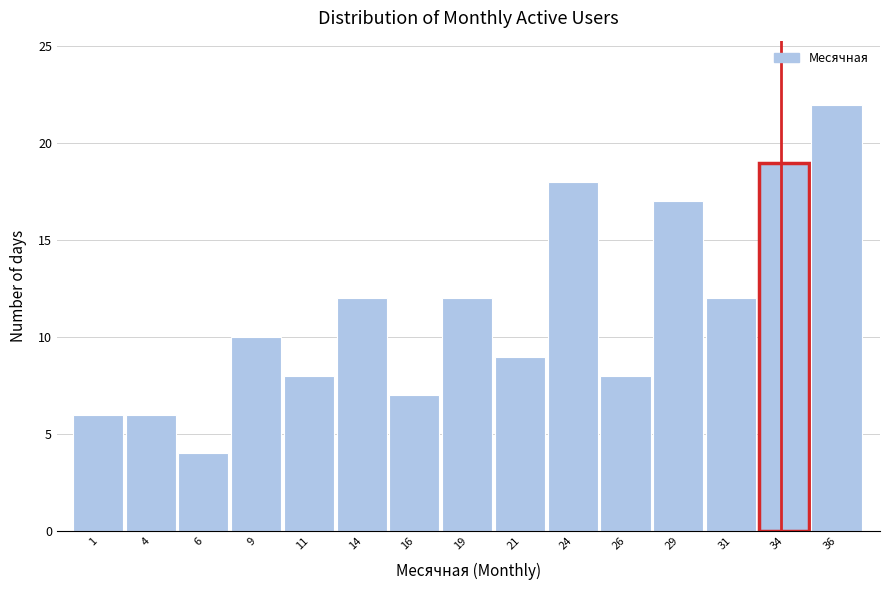

Reading left to right, transcribe all the data shown in this chart.

6	6	4	10	8	12	7	12	9	18	8	17	12	19	22